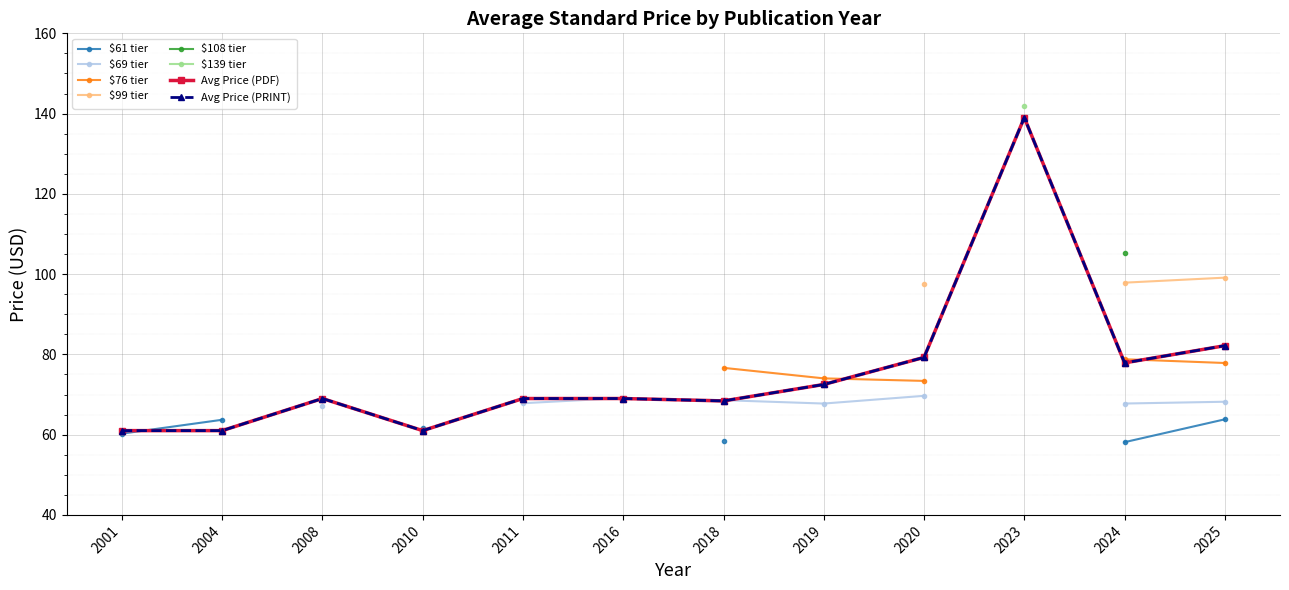

True or false: Price (PRINT) has a value of 126 at 2018.

False